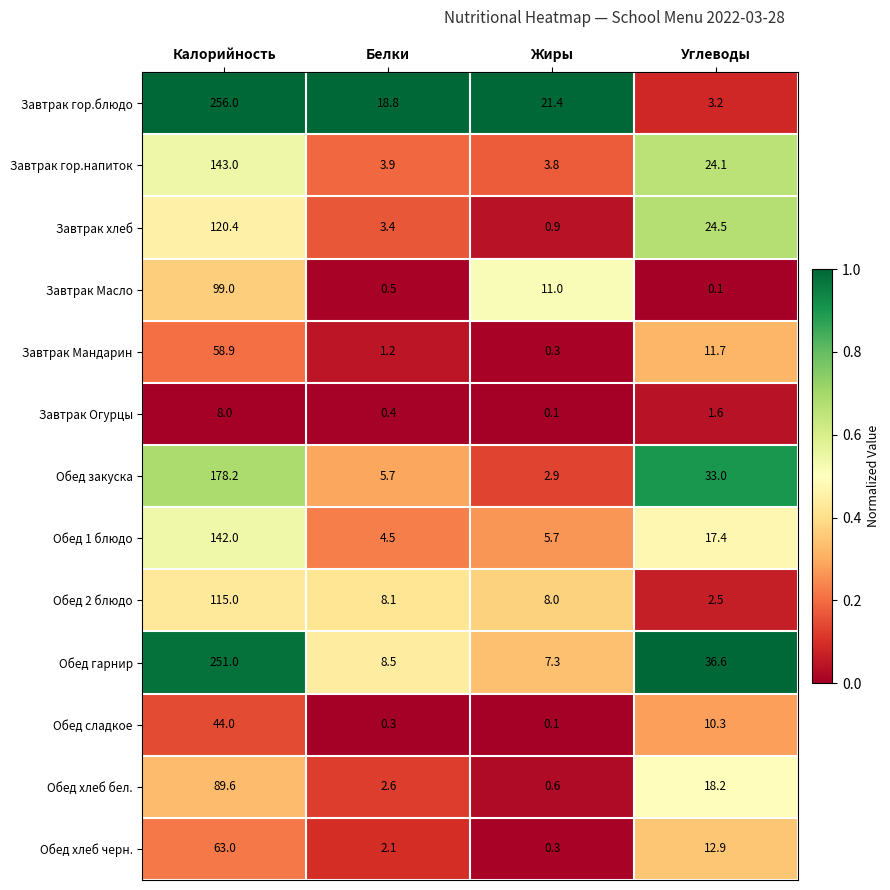

At which label does Обед 1 блюдо reach its peak?

Калорийность